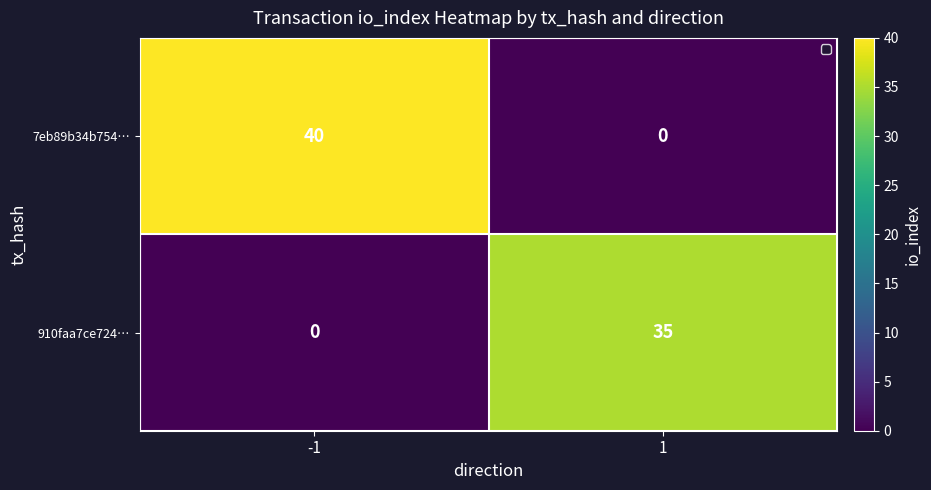

At which category is the sum across all series the highest?

-1